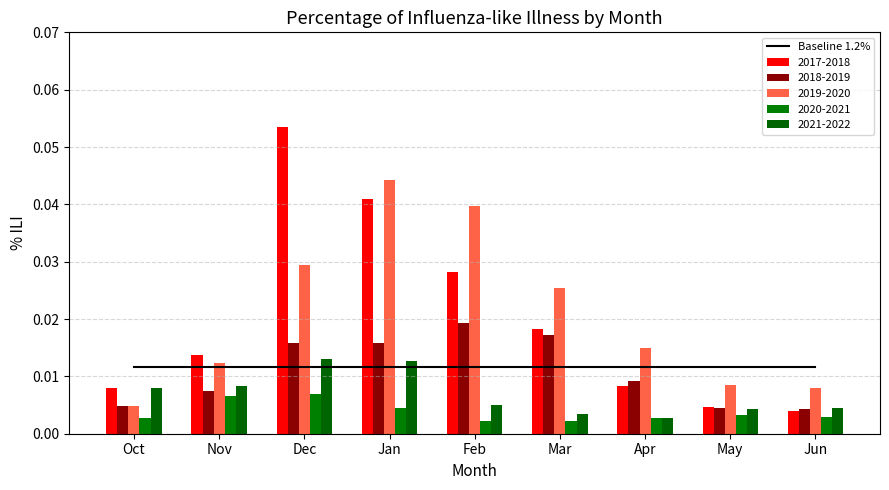

True or false: 2021-2022 has a value of 0.0 at Dec.

True